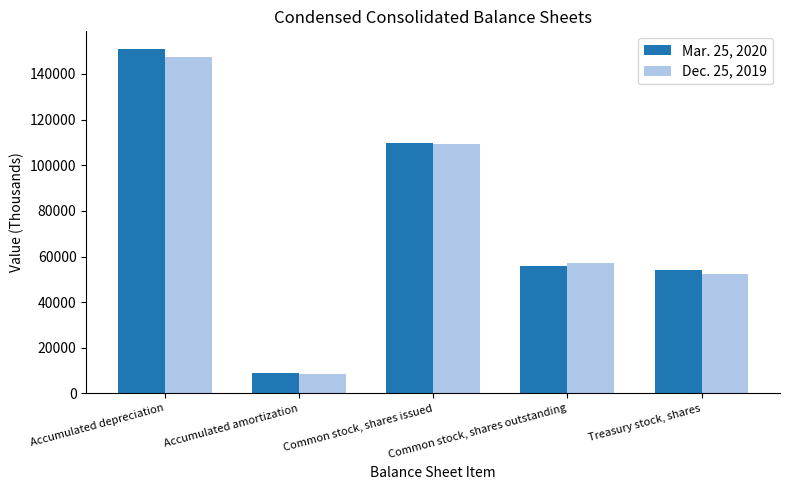

At how many categories does at least one series exceed 136032?

1